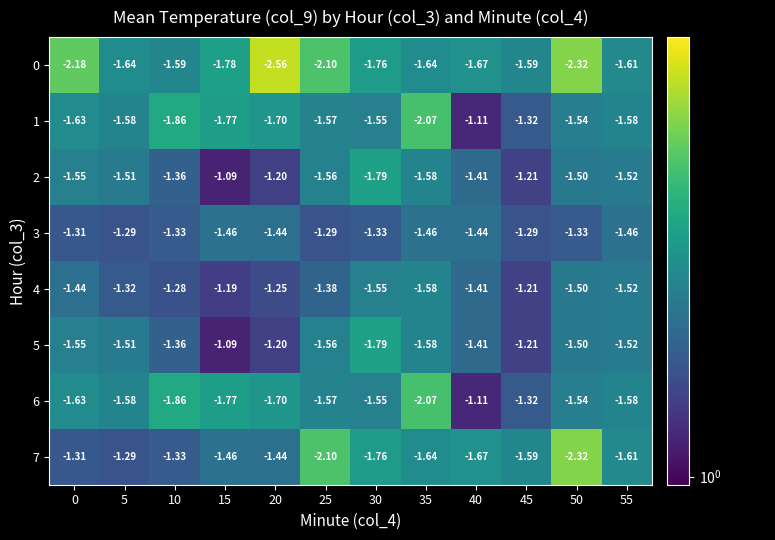

Count the number of categories in the chart.

12